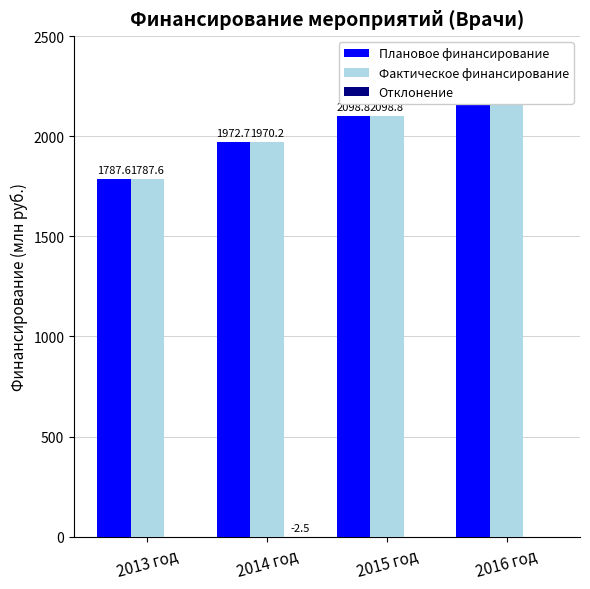

What is the sum of the Фактическое финансирование values at 2016 год and 2014 год?

4173.5